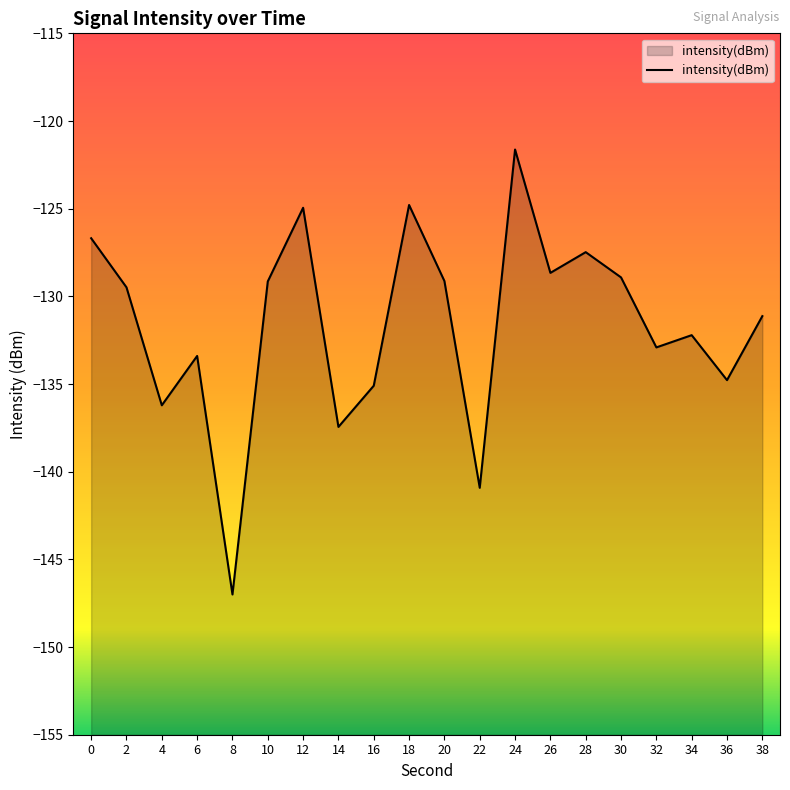

What is the difference between the second highest and second lowest values?

16.1